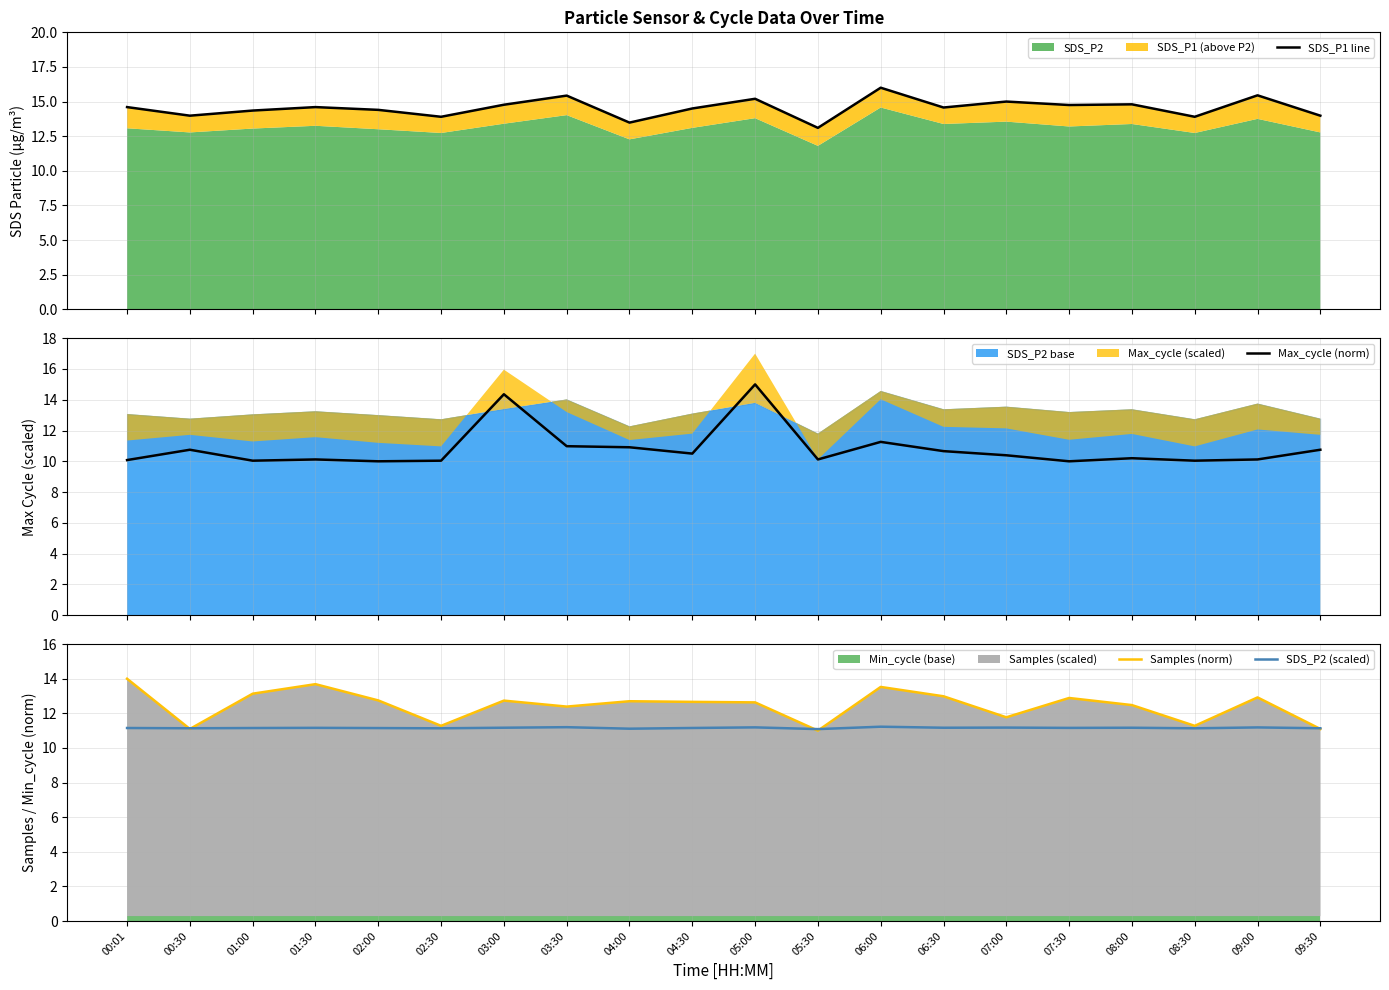

Reading left to right, extract all data points from this chart.

SDS_P1 line: 00:01=14.6	00:30=14.0	01:00=14.3	01:30=14.6	02:00=14.4	02:30=13.9	03:00=14.8	03:30=15.4	04:00=13.5	04:30=14.5	05:00=15.2	05:30=13.1	06:00=16.0	06:30=14.6	07:00=15.0	07:30=14.8	08:00=14.8	08:30=13.9	09:00=15.4	09:30=14.0
Max_cycle (norm): 00:01=10.1	00:30=10.8	01:00=10.0	01:30=10.1	02:00=10.0	02:30=10.0	03:00=14.4	03:30=11.0	04:00=10.9	04:30=10.5	05:00=15.0	05:30=10.1	06:00=11.3	06:30=10.7	07:00=10.4	07:30=10.0	08:00=10.2	08:30=10.0	09:00=10.1	09:30=10.8
Samples (norm): 00:01=14.0	00:30=11.1	01:00=13.1	01:30=13.7	02:00=12.7	02:30=11.3	03:00=12.7	03:30=12.4	04:00=12.7	04:30=12.7	05:00=12.6	05:30=11.0	06:00=13.5	06:30=13.0	07:00=11.8	07:30=12.9	08:00=12.5	08:30=11.3	09:00=12.9	09:30=11.1
SDS_P2 (scaled): 00:01=11.2	00:30=11.1	01:00=11.2	01:30=11.2	02:00=11.2	02:30=11.1	03:00=11.2	03:30=11.2	04:00=11.1	04:30=11.2	05:00=11.2	05:30=11.1	06:00=11.2	06:30=11.2	07:00=11.2	07:30=11.2	08:00=11.2	08:30=11.1	09:00=11.2	09:30=11.1